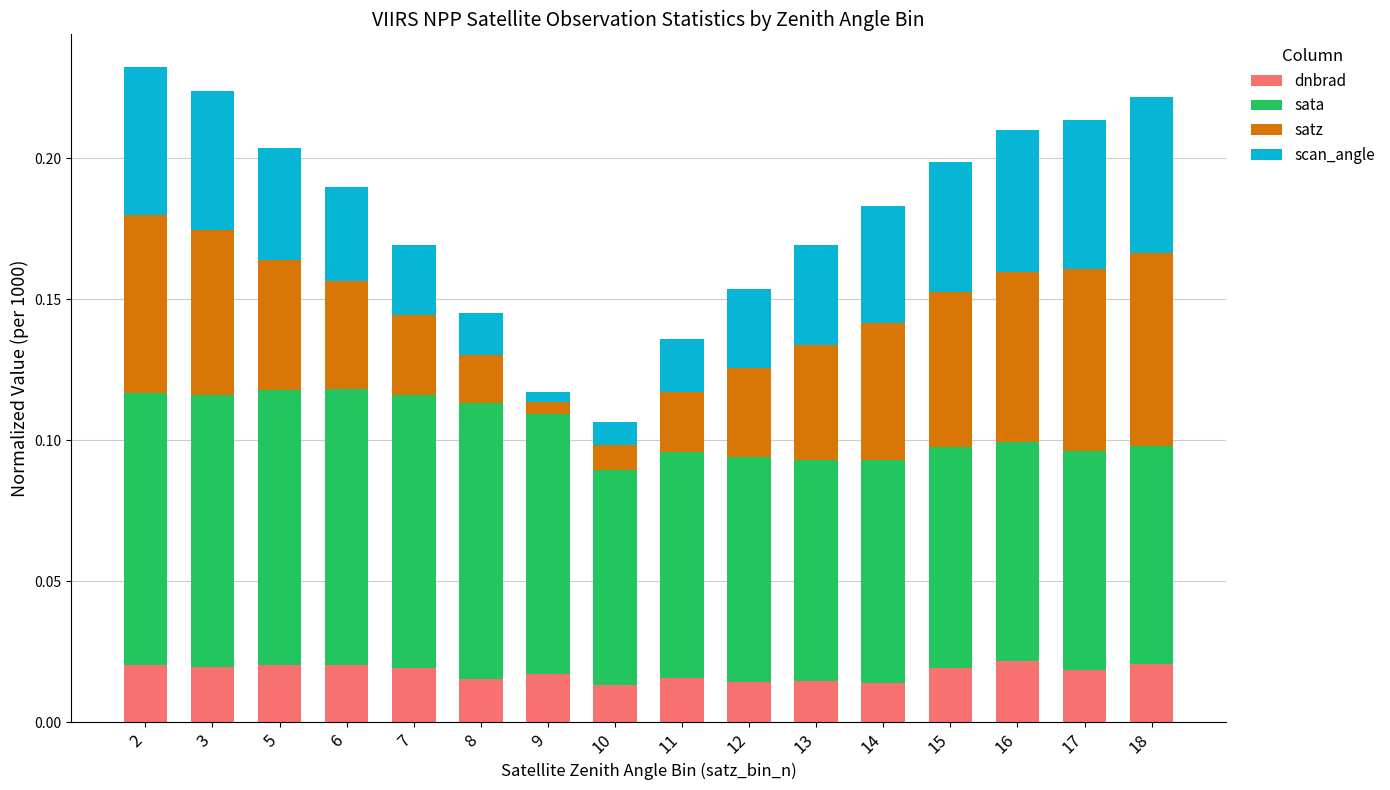

How many dnbrad values are between 0 and 1?

16